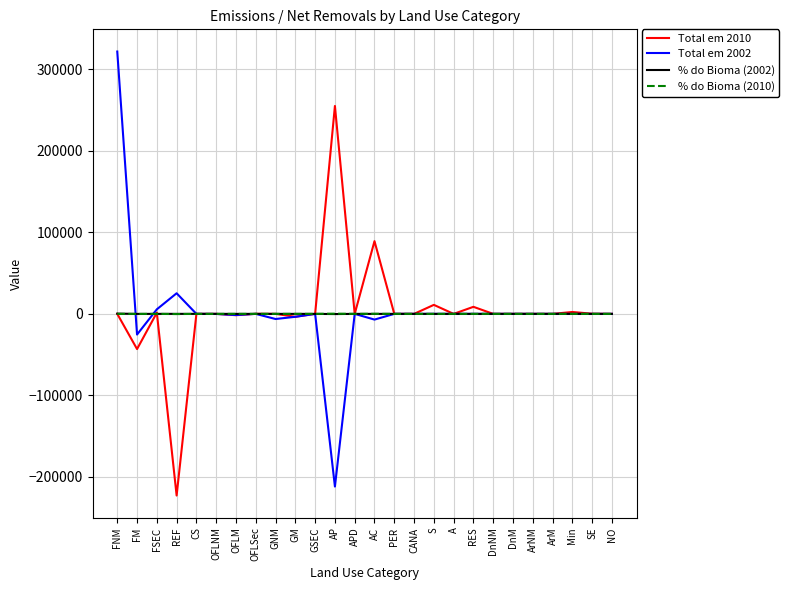

Which series has the largest range (max minus min)?

Total em 2002